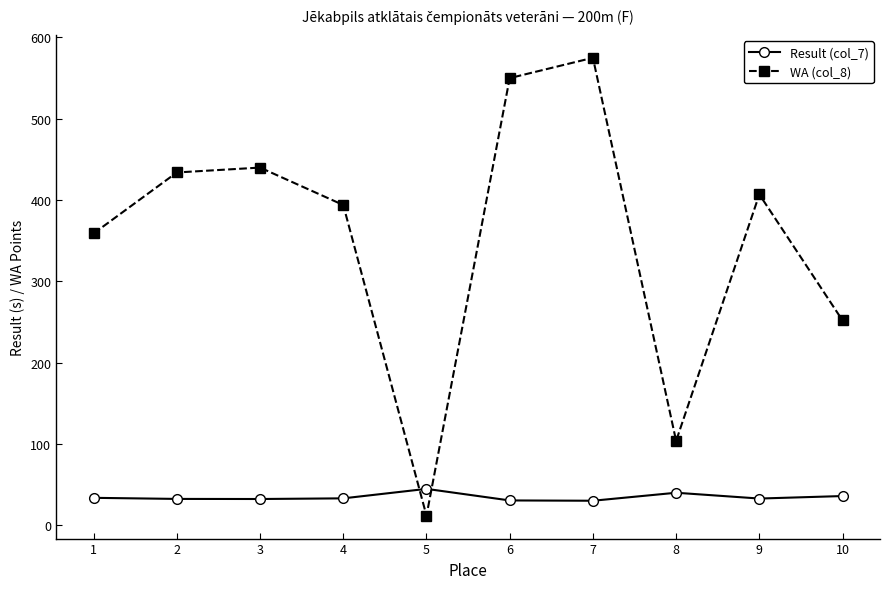

What value does the WA (col_8) series have at 1?

359.0